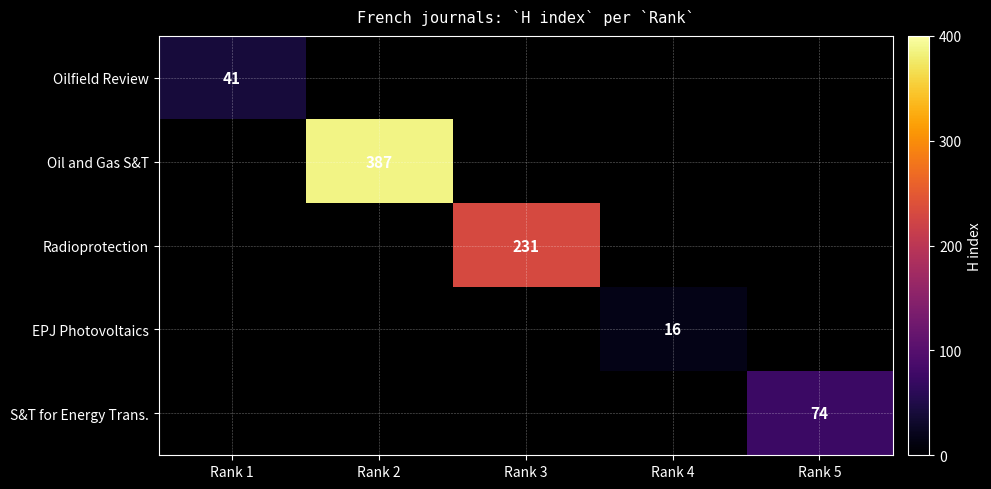

At which category does the chart reach its peak across all series?

Rank 2